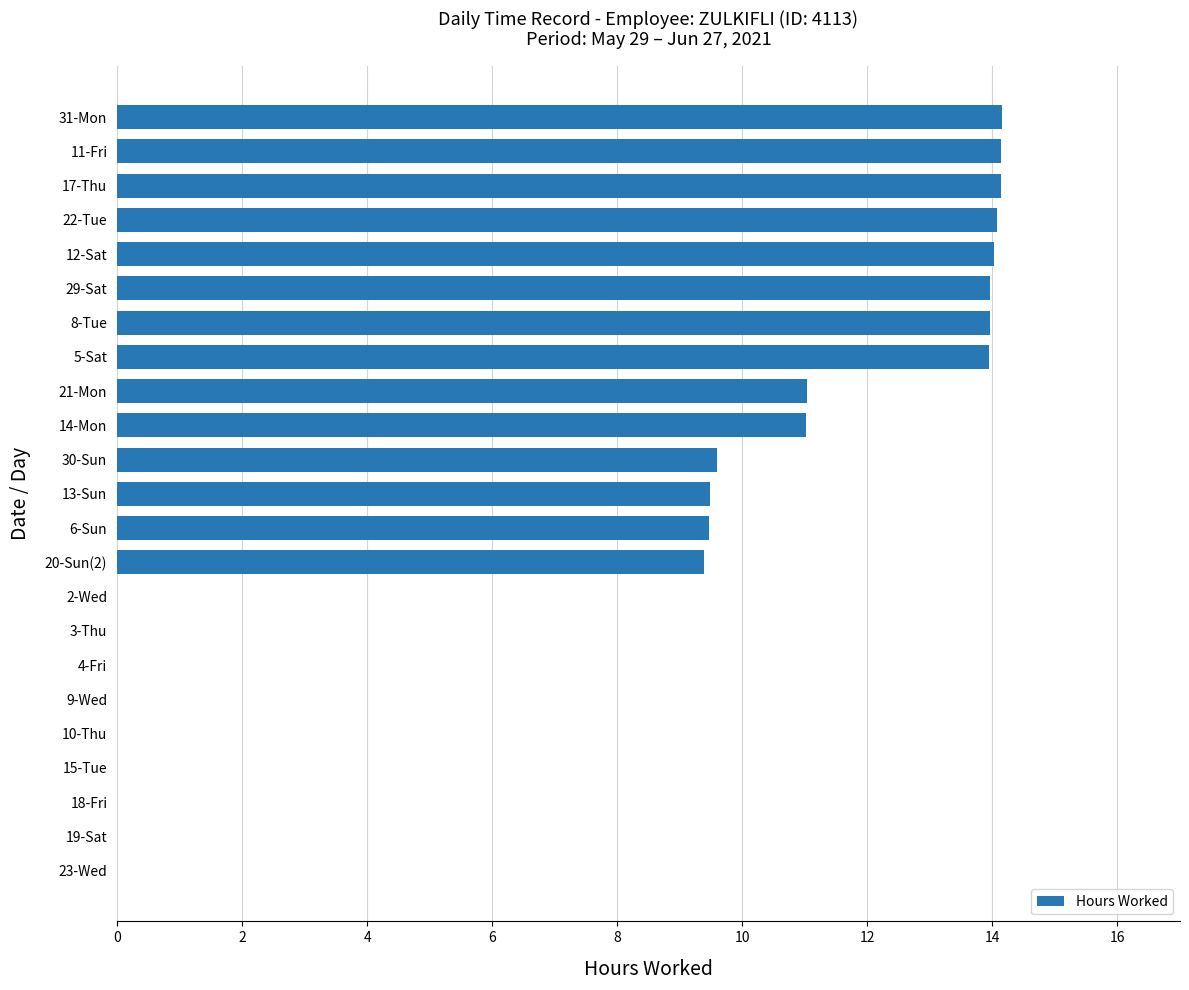

Does the chart contain stacked bars?

No